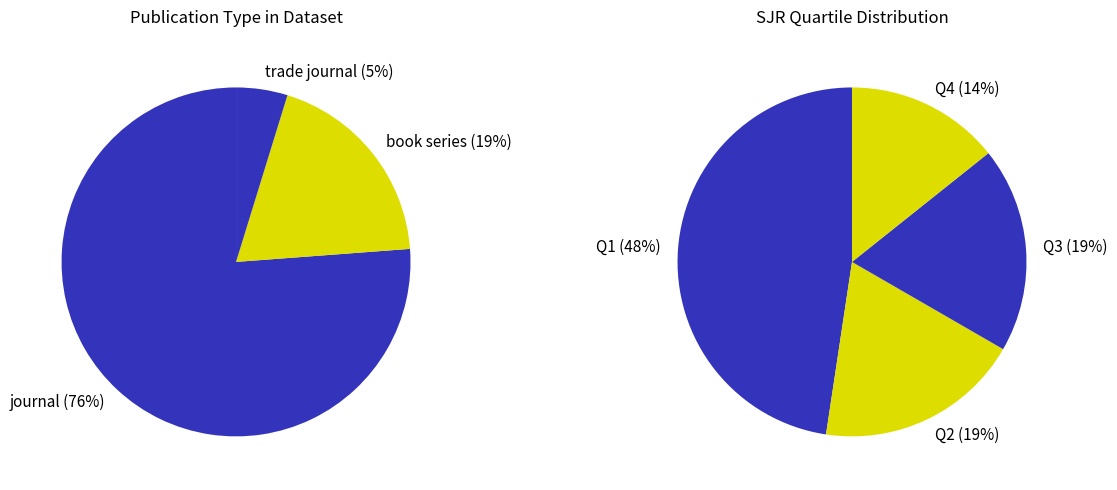

What is the total percentage of book series and trade journal?

23.8%